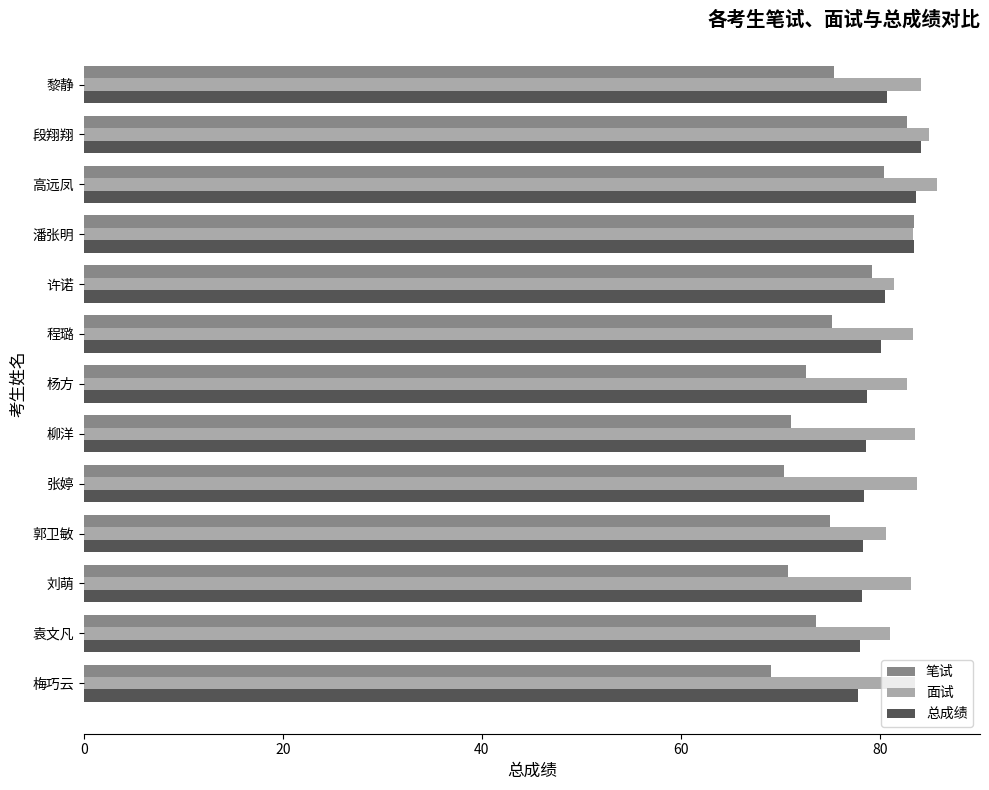

What is the sum of the 面试 values at 郭卫敏 and 段翔翔?

165.6